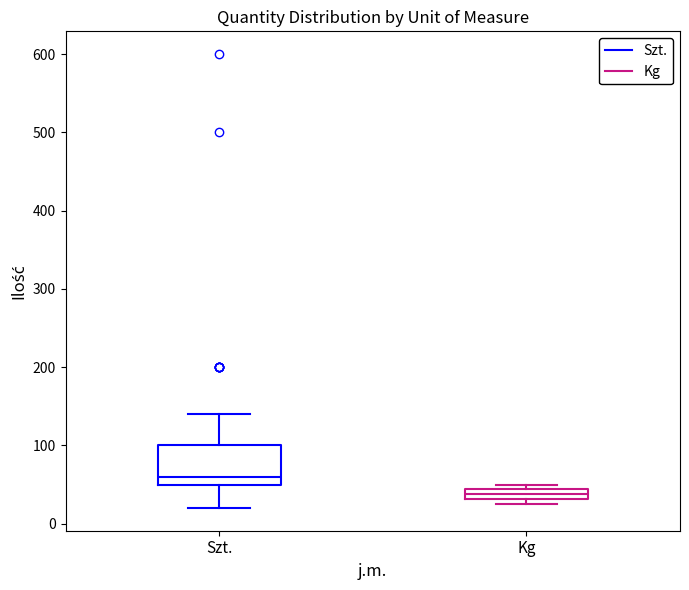

Comparing the boxes themselves (not the whiskers), which one is the tallest?

Szt.